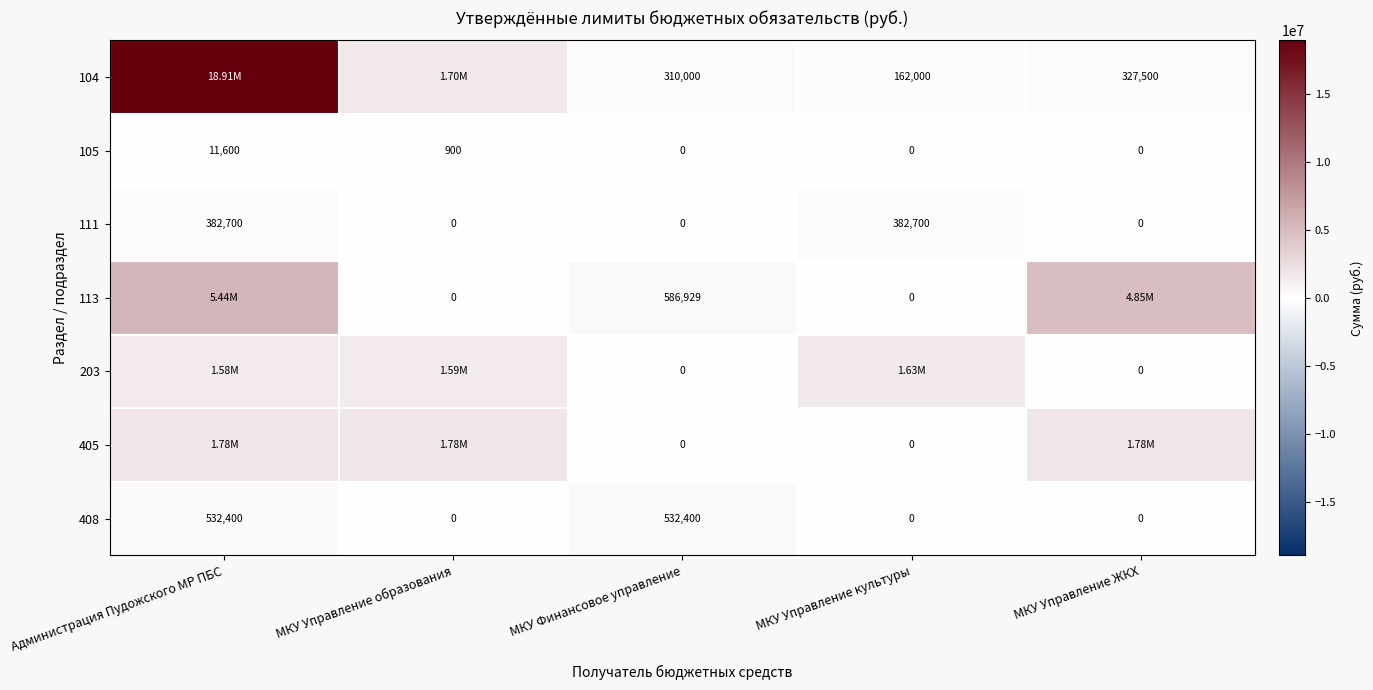

How many values in the 408 series exceed 0?

2